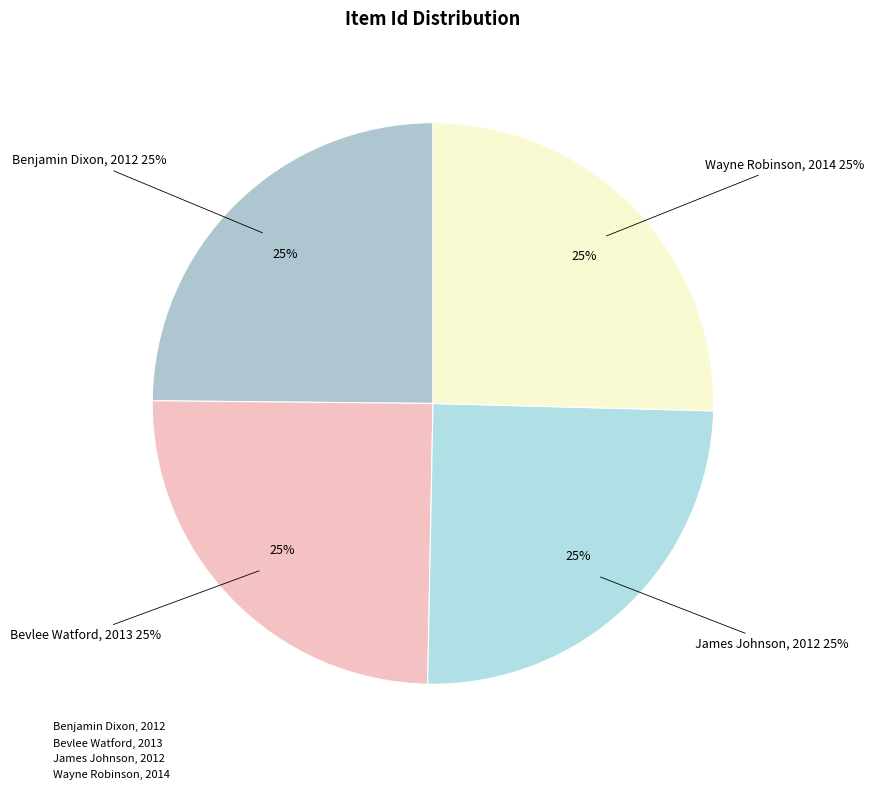

To the nearest percent, what is the average slice percentage?

25%